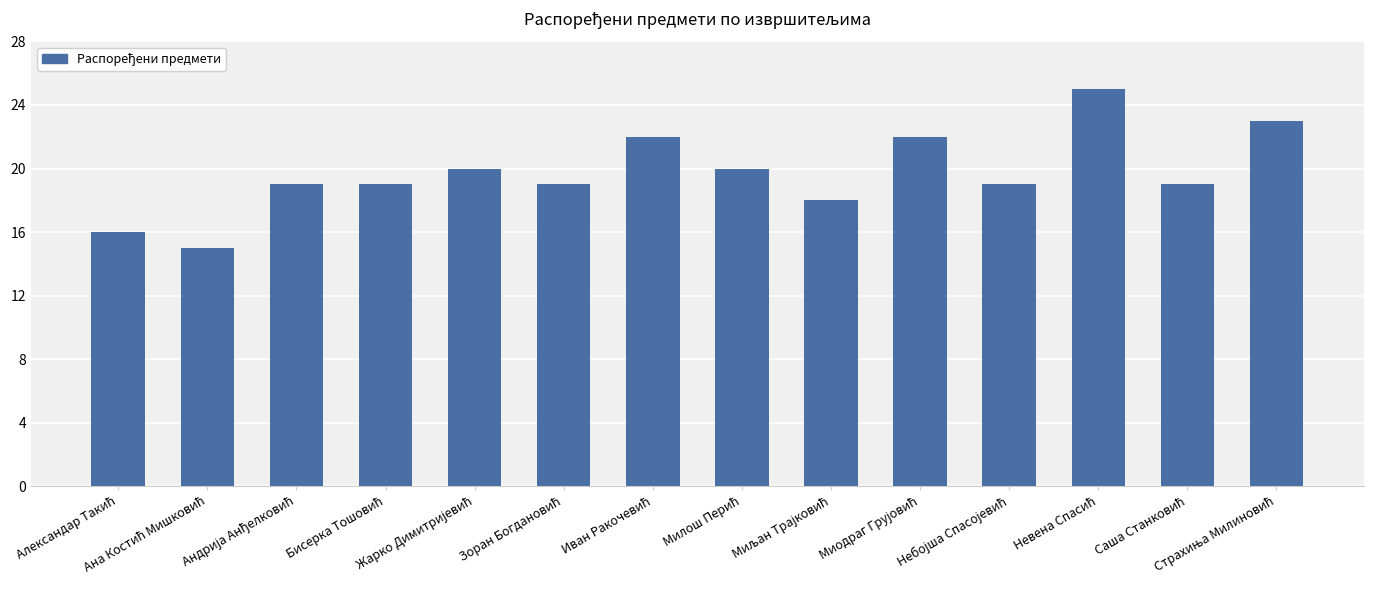

What is the sum of all values?

276